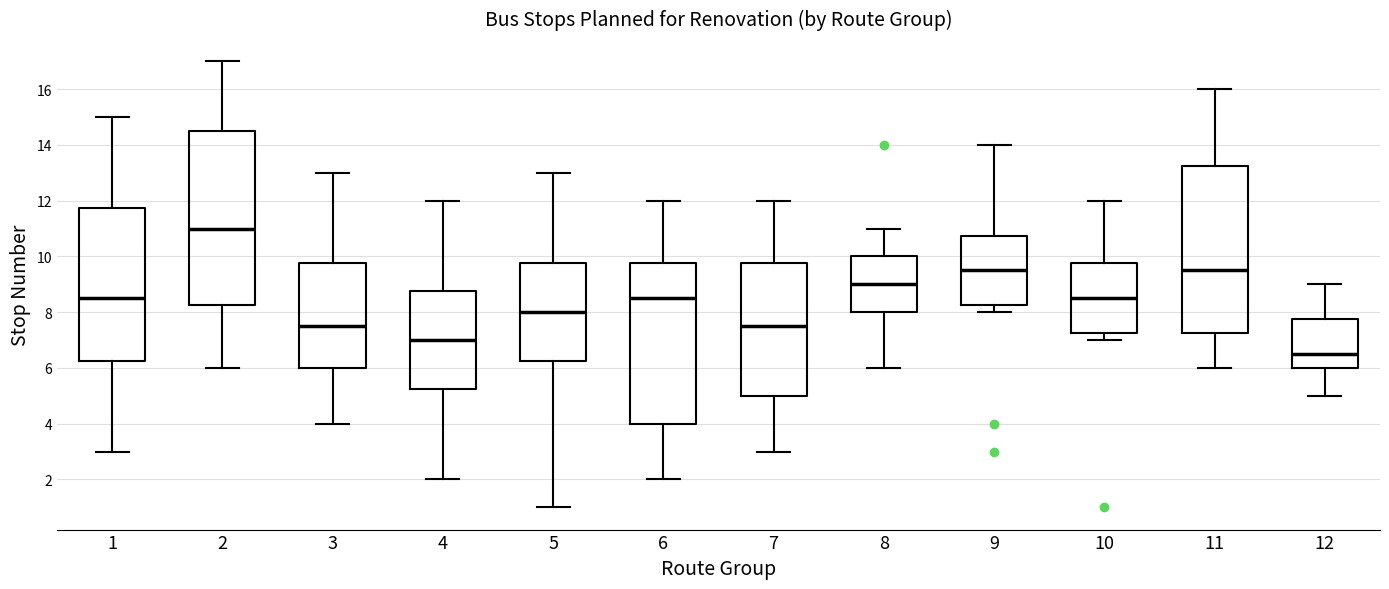

Where does the upper whisker of the box at x = 3 end on the y-axis? The values are not printed on the chart, so give them approximately, as read against the axis.

13.0